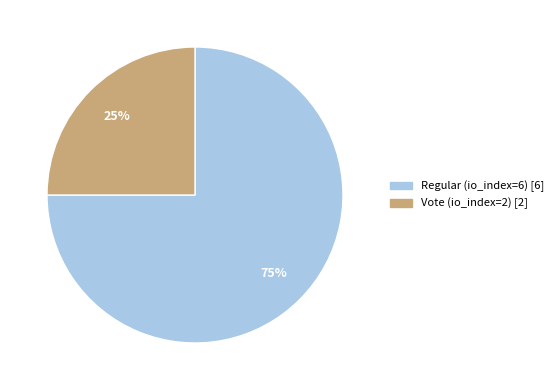

To the nearest percent, what is the average slice percentage?

50%